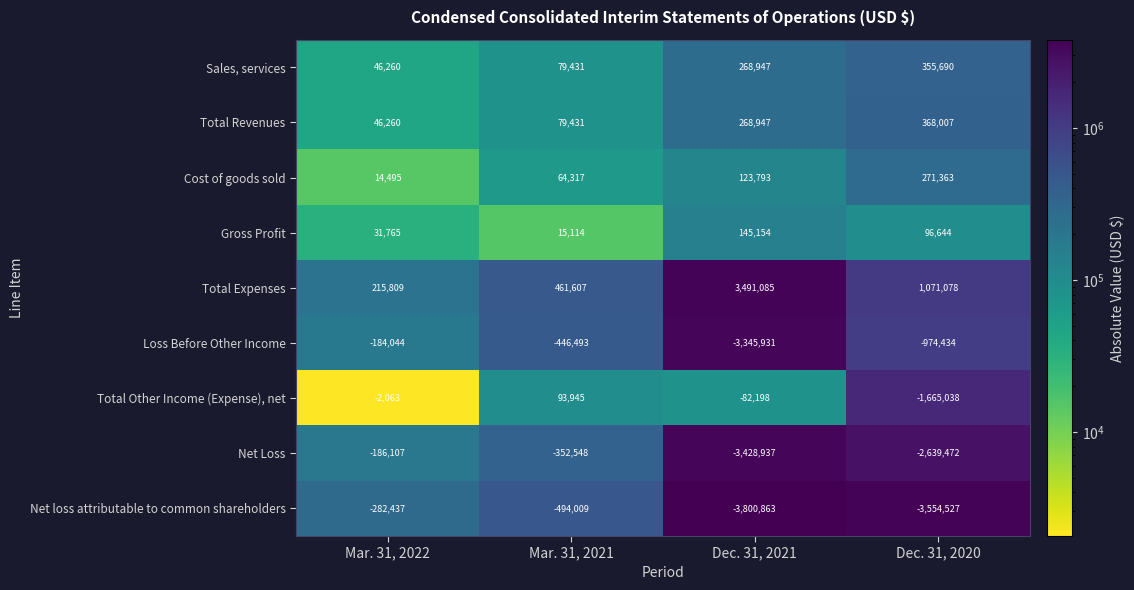

What is the difference between the highest and lowest values at Mar. 31, 2021?

955616